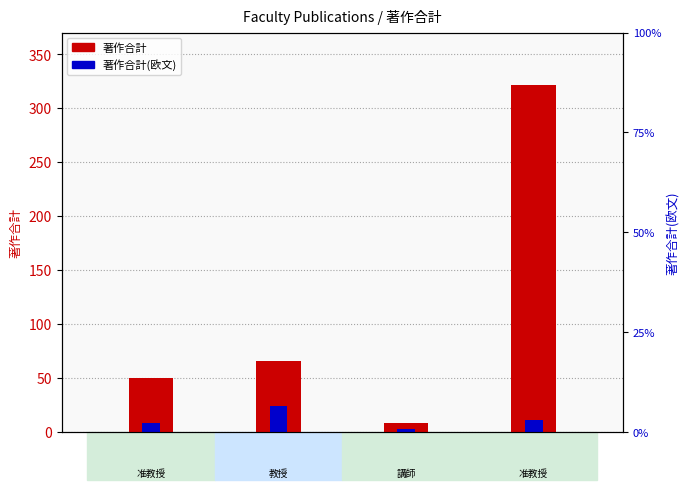

What is the average value of the 著作合計(欧文) series?

12